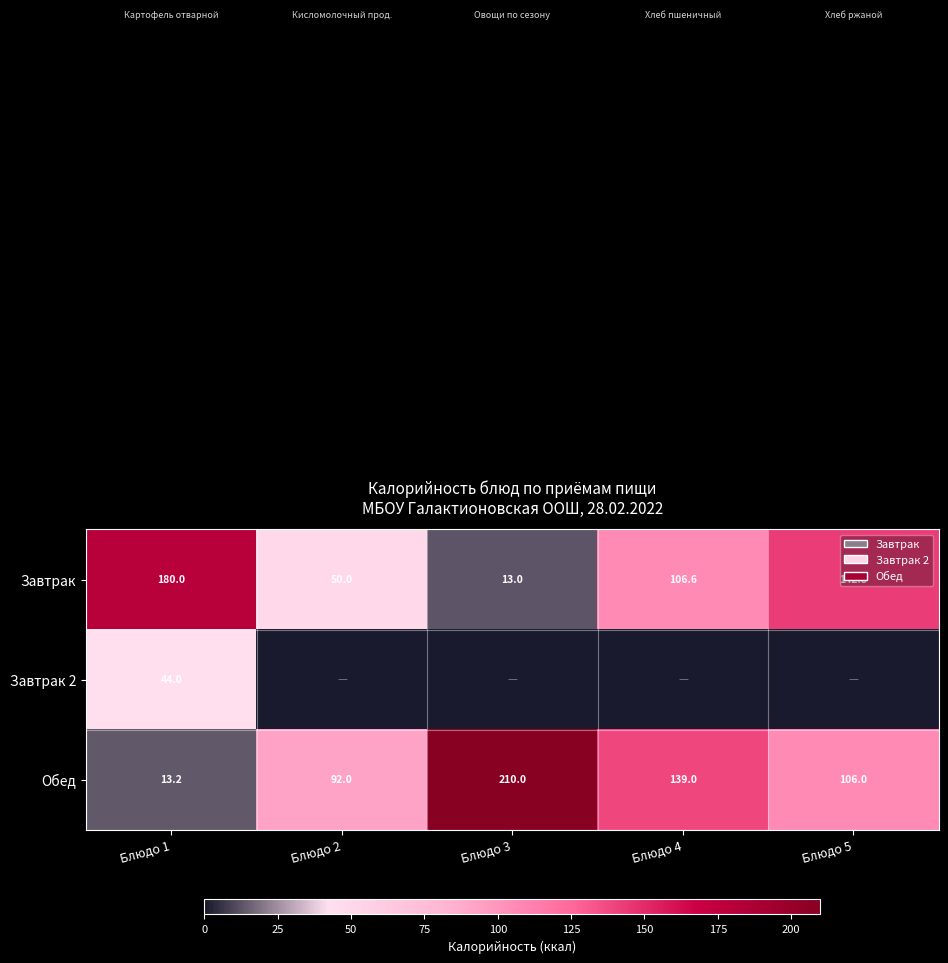

The value of Завтрак at Блюдо 5 is 211.2. True or false?

False